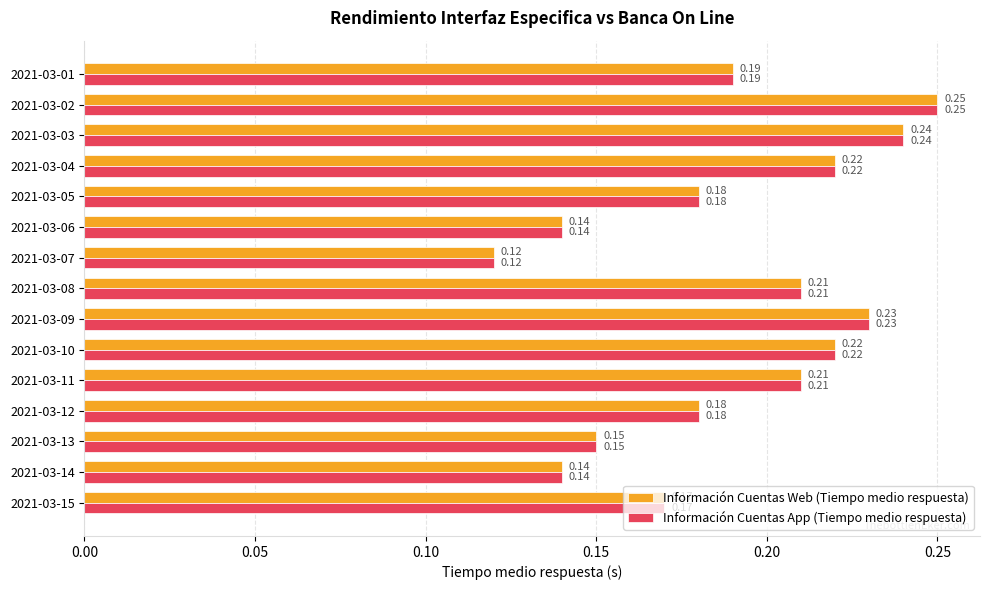

What is the sum of all Información Cuentas Web (Tiempo medio respuesta) values?

2.9